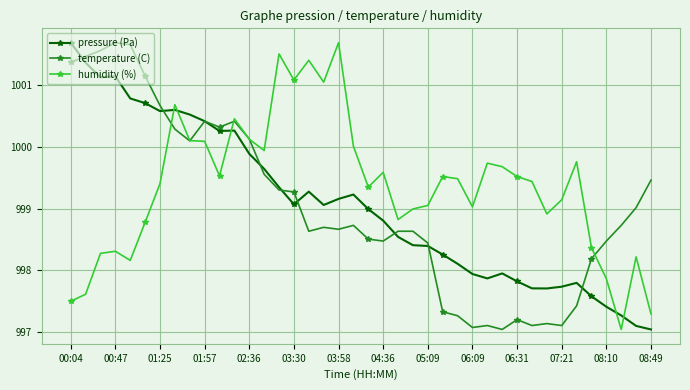

What are all the series names shown in the legend?

pressure (Pa), temperature (C), humidity (%)